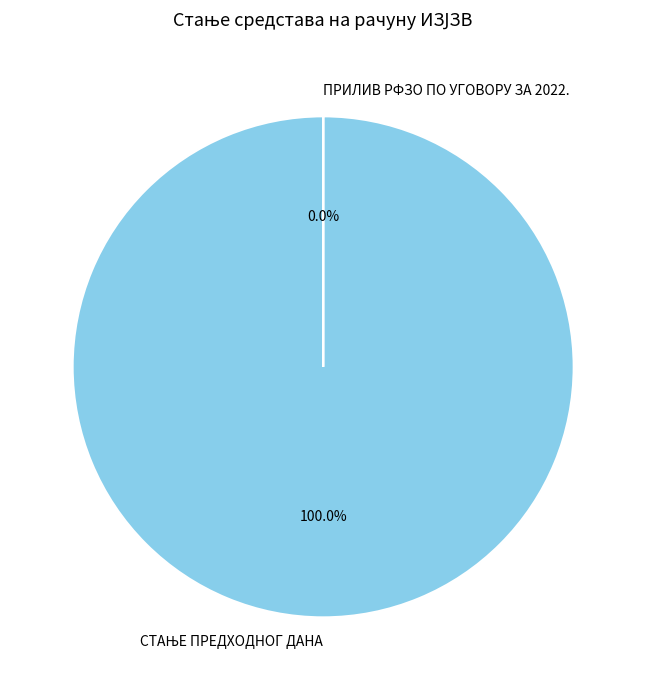

What is the smallest slice in the pie chart?

ПРИЛИВ РФЗО ПО УГОВОРУ ЗА 2022.